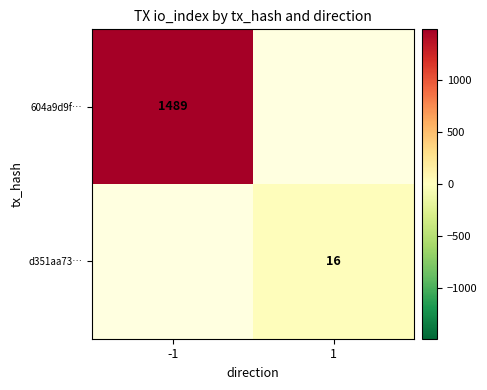

The d351aa73… series shows 16 at 1. True or false?

True